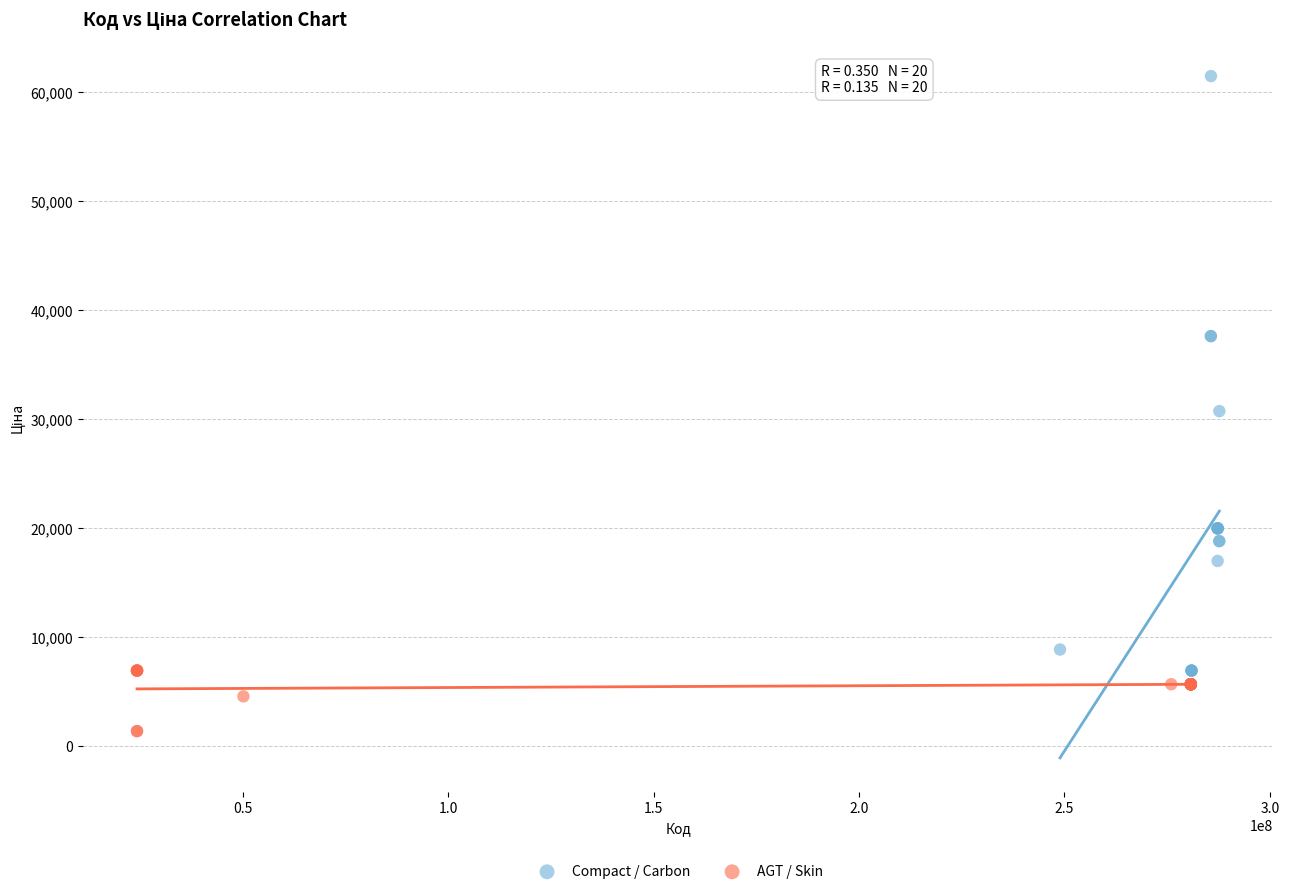

Which series has the widest spread of Y values?

Compact / Carbon